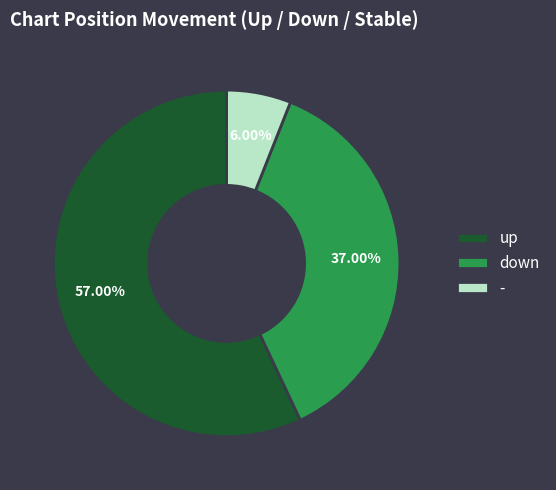

How many slices are in this pie chart?

3